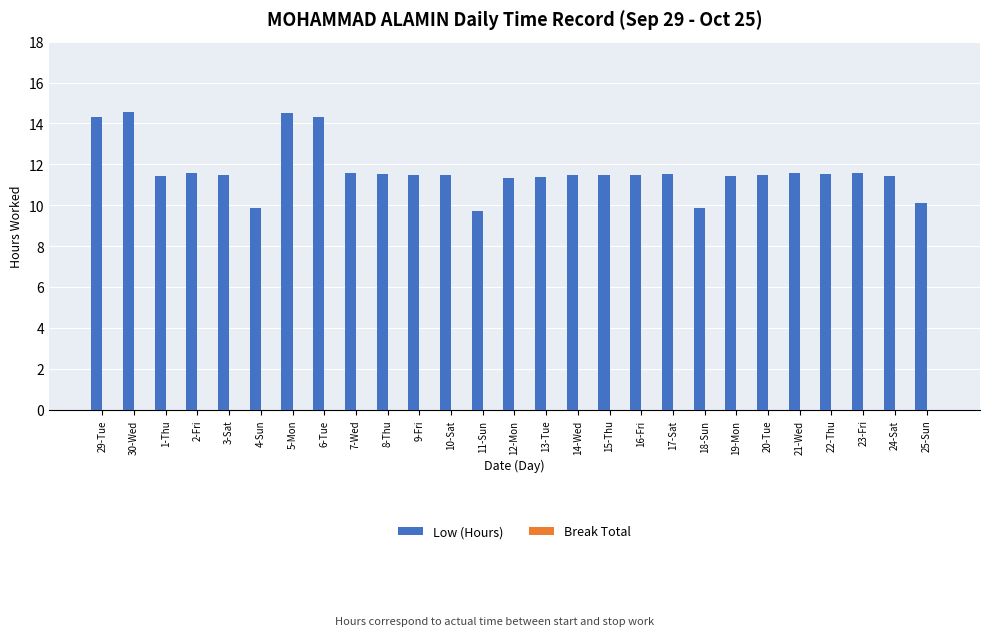

True or false: the data shows 5.2 at 3-Sat.

False